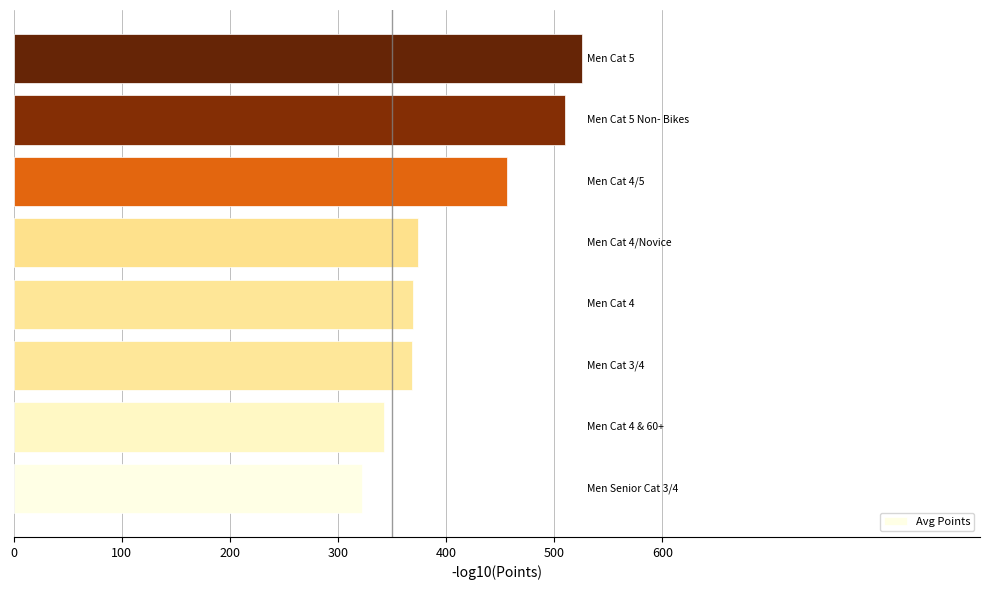

What is the sum of all values?

3270.1